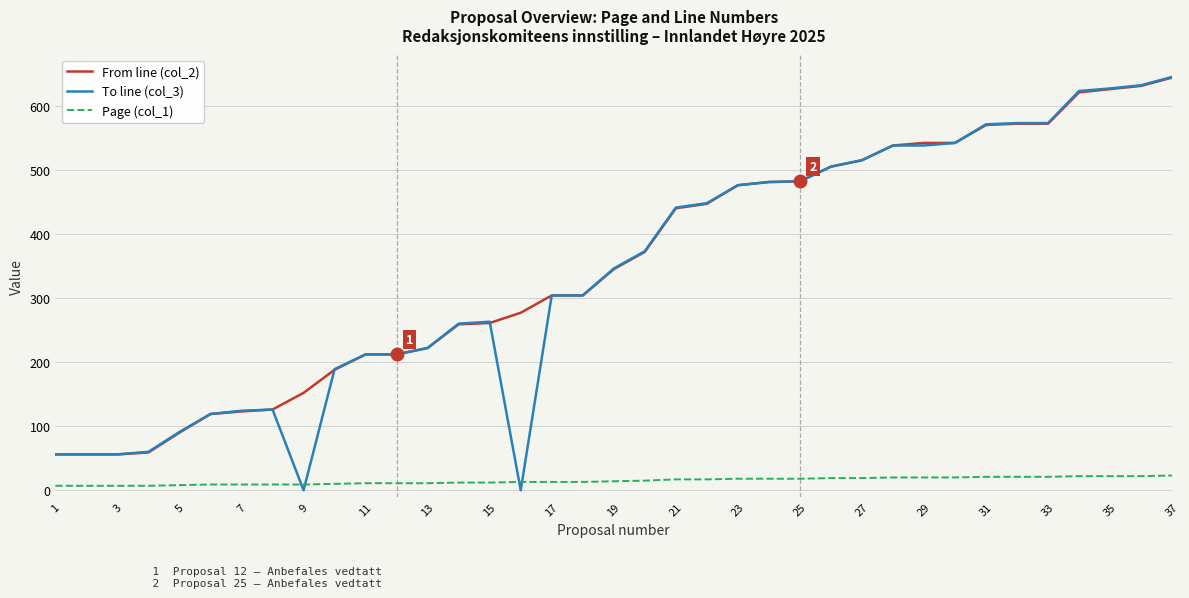

Which series ends up on top after the final intersection of To line (col_3) and Page (col_1)?

To line (col_3)